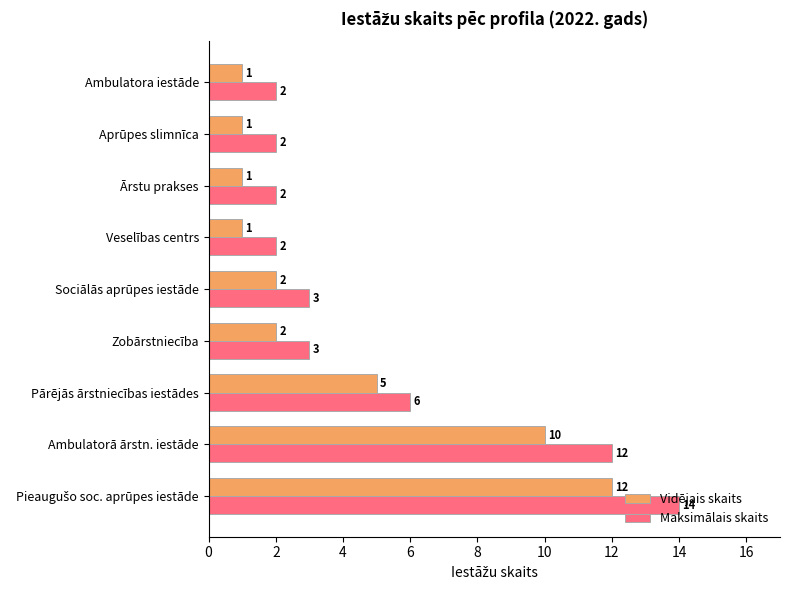

List the series in order of their overall mean, lowest first.

Vidējais skaits, Maksimālais skaits